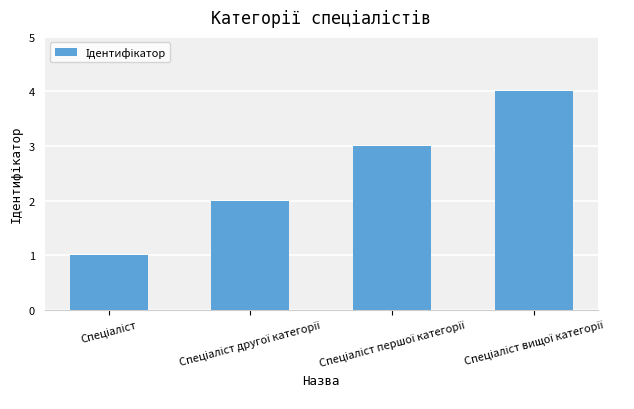

What is the difference between the maximum and minimum values?

3